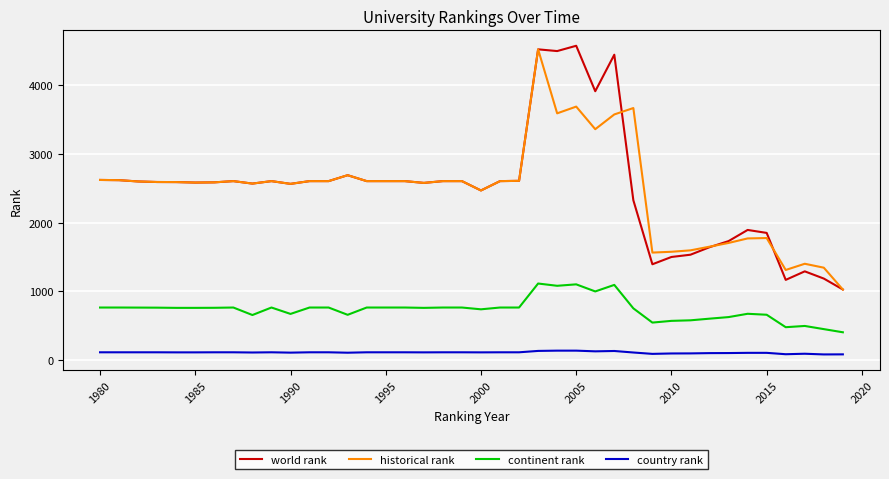

How many categories are shown in the chart?

40